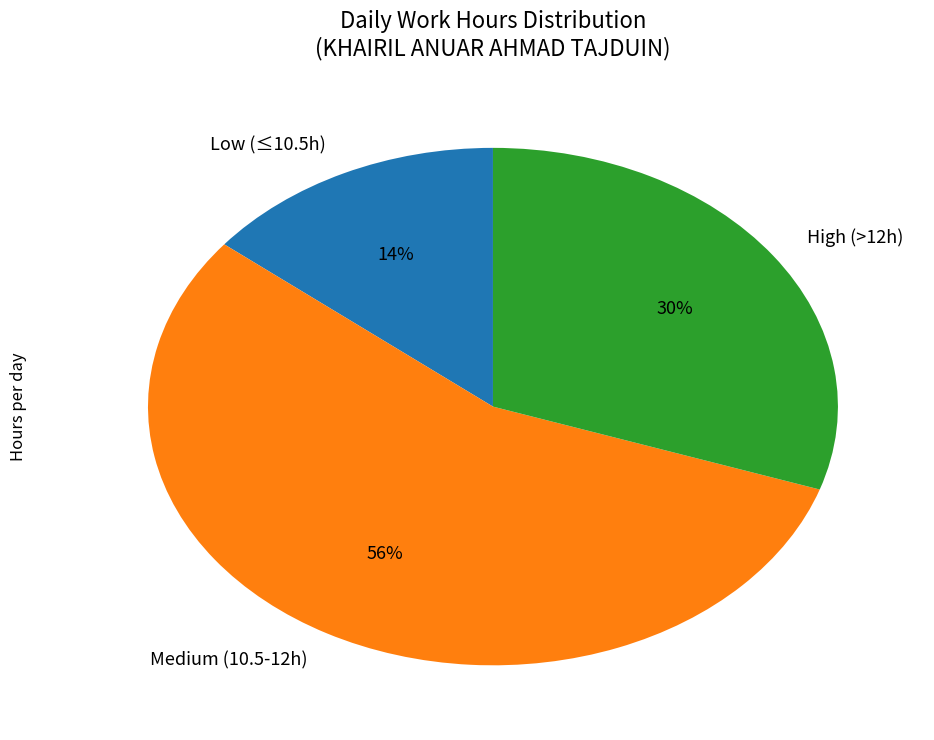

Which slice is the largest?

Medium (10.5-12h)